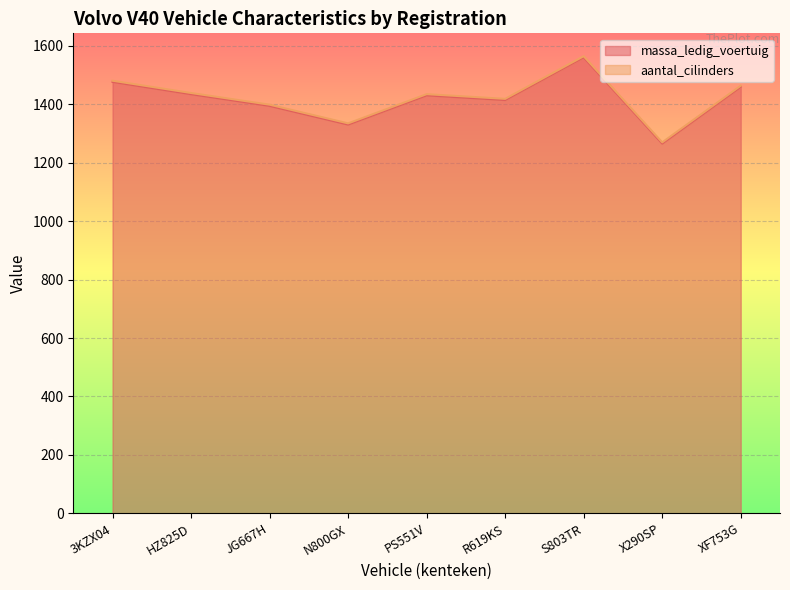

How many points are higher than both their immediate neighbors (excluding endpoints)?

2